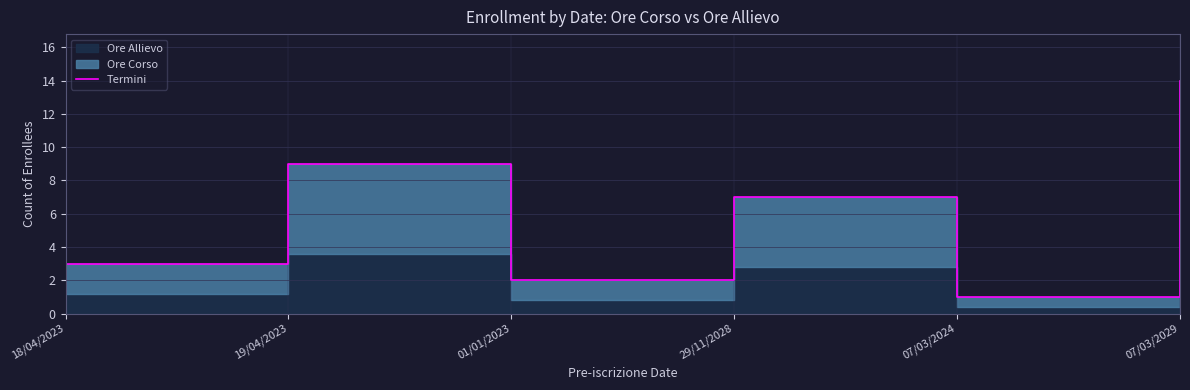

At which category does the data reach its first local valley?

01/01/2023